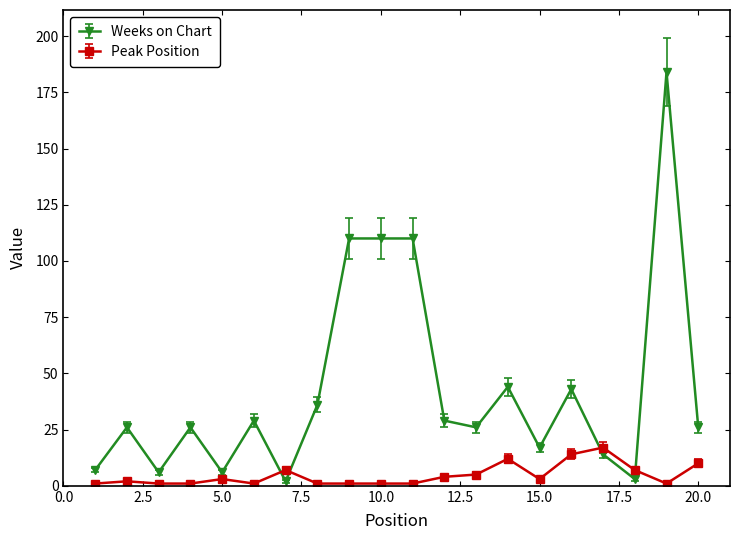

Which series has the largest total across all categories?

Weeks on Chart